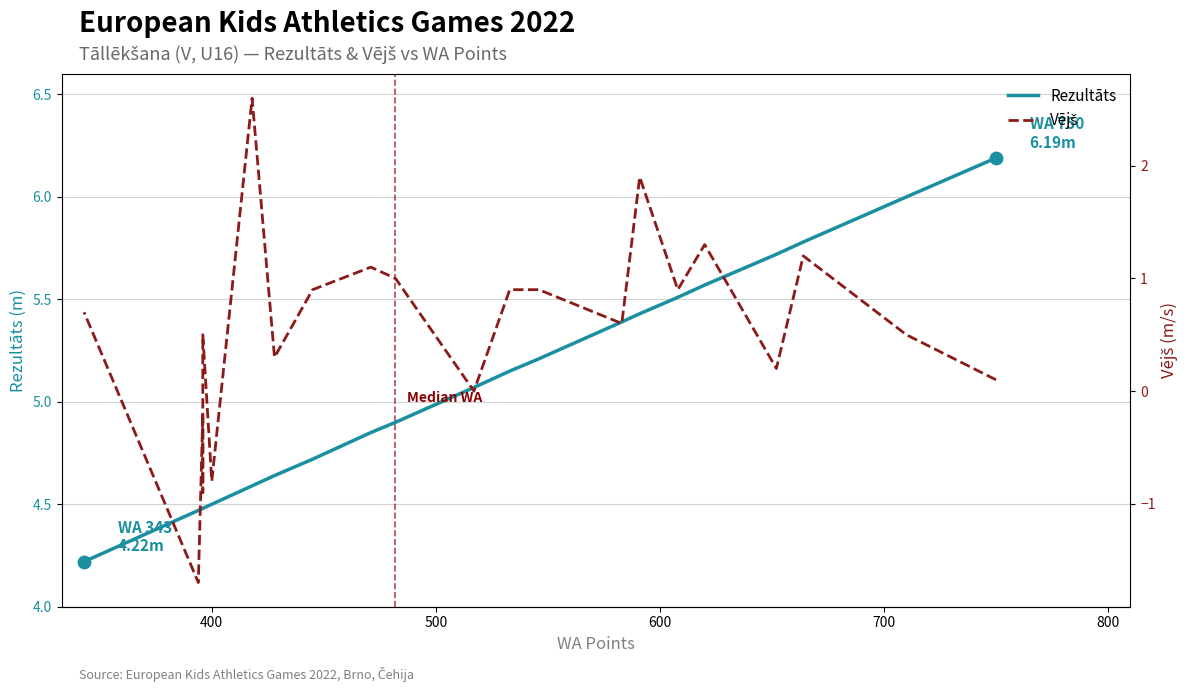

Which series has the largest Y range (max minus min)?

Vējš